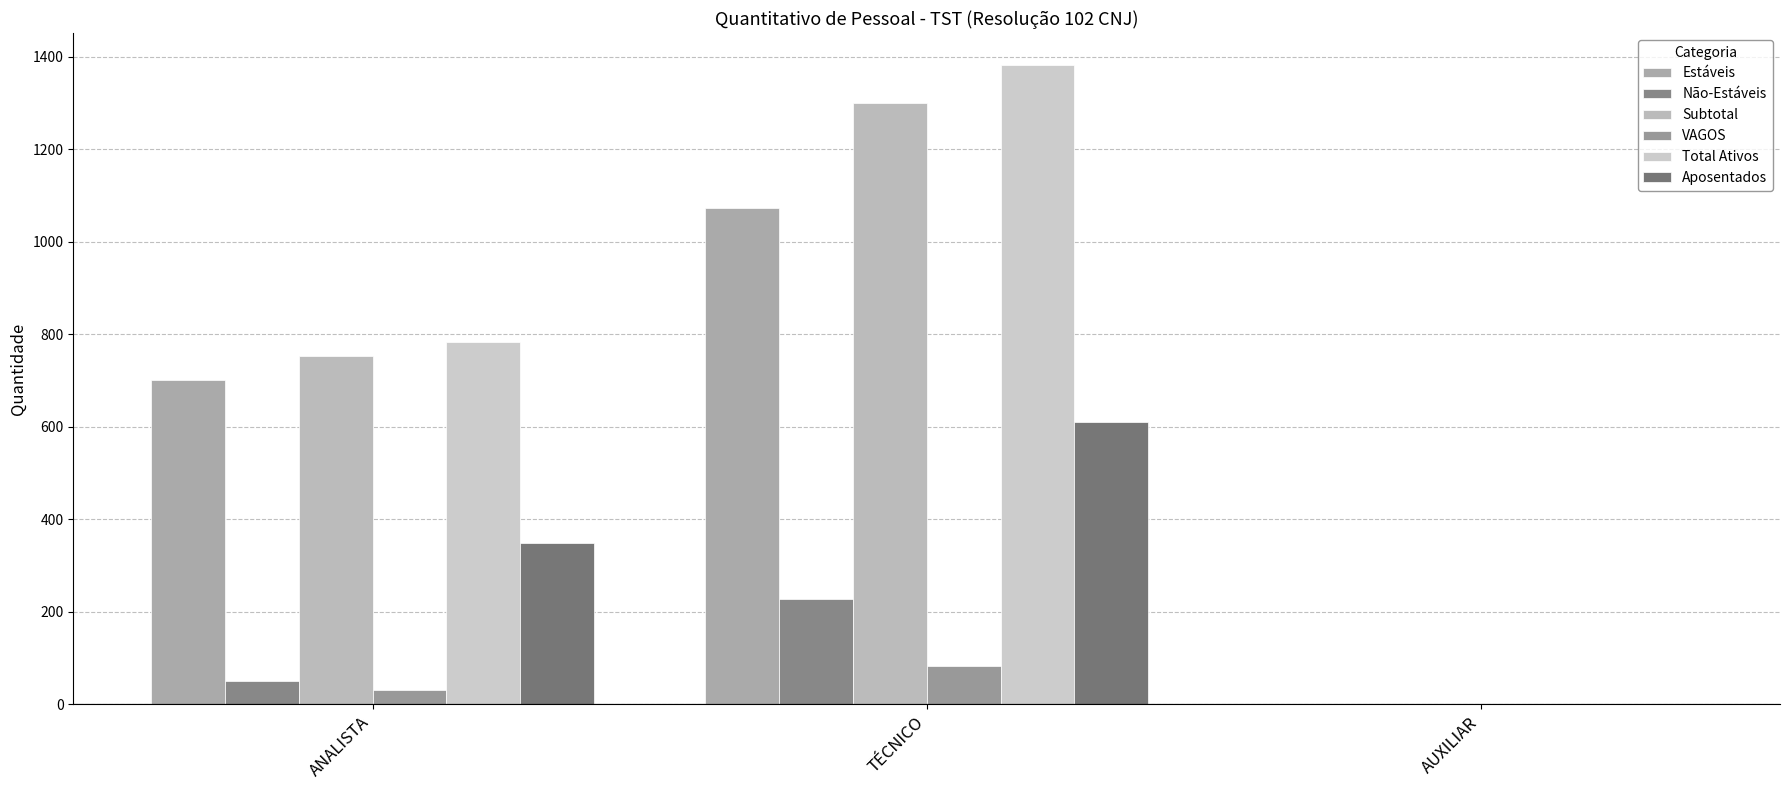

How many values in Subtotal are above zero?

2